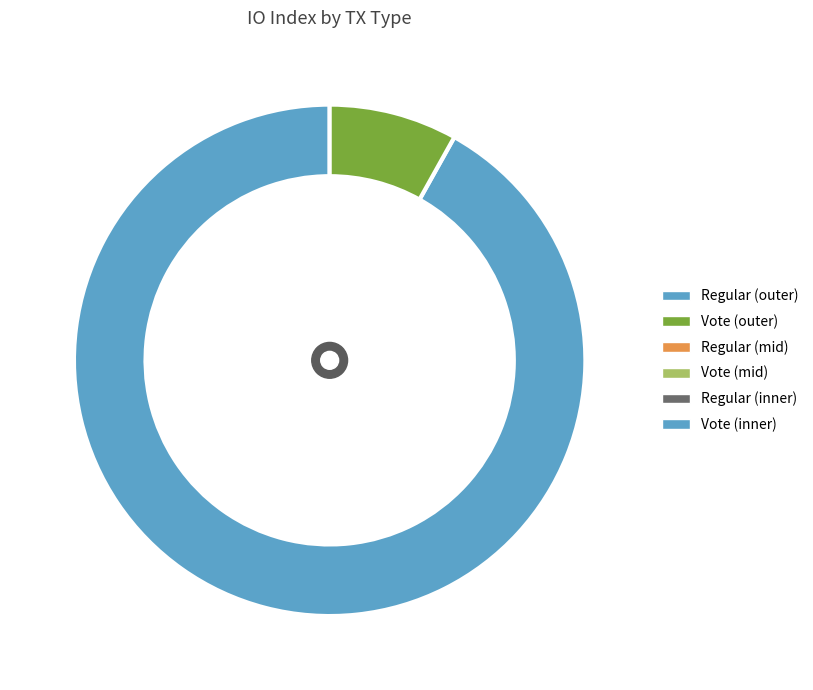

To the nearest percent, what portion does Regular represent?

92%